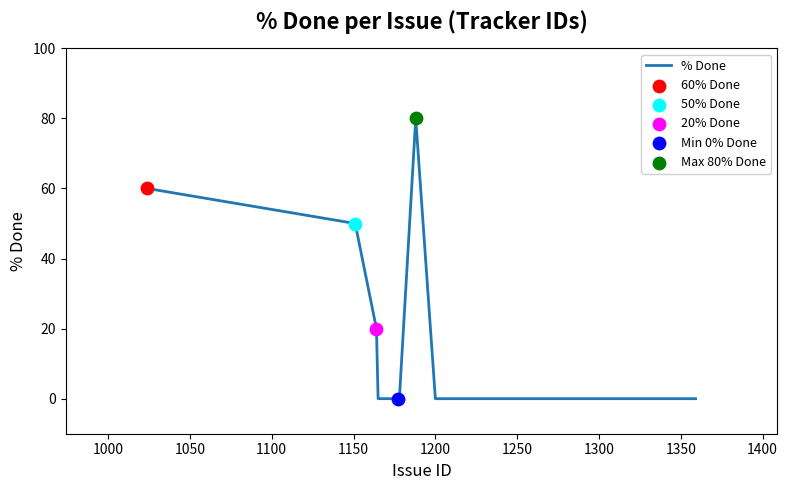

What is the difference between the maximum and minimum values?

80